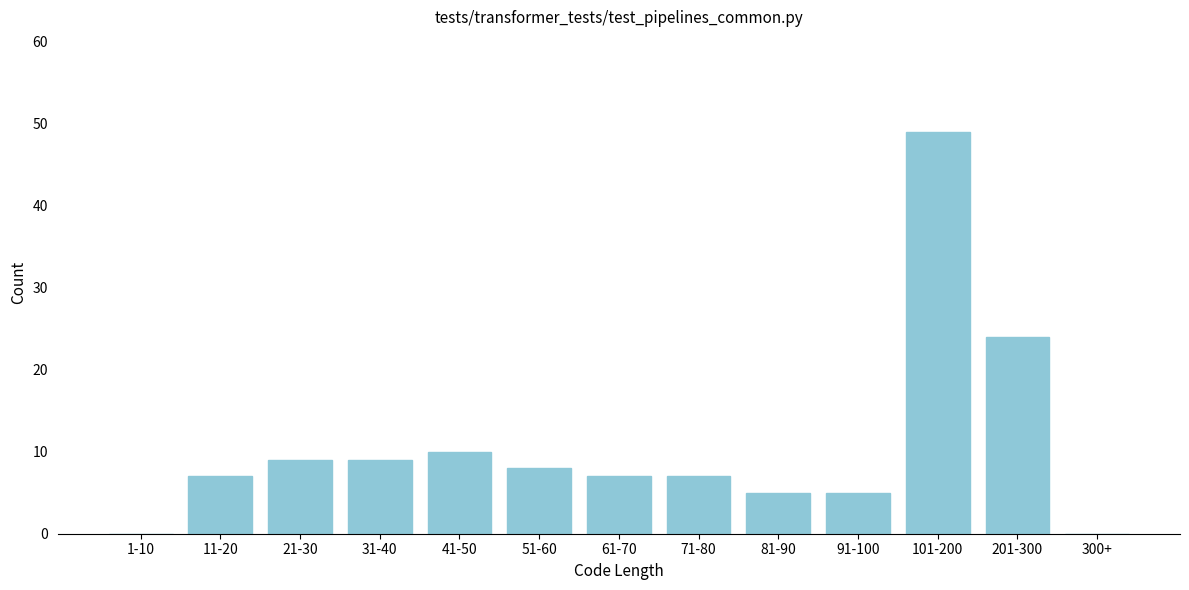

Reading right to left, extract all data points from this chart.

300+=0	201-300=24	101-200=49	91-100=5	81-90=5	71-80=7	61-70=7	51-60=8	41-50=10	31-40=9	21-30=9	11-20=7	1-10=0